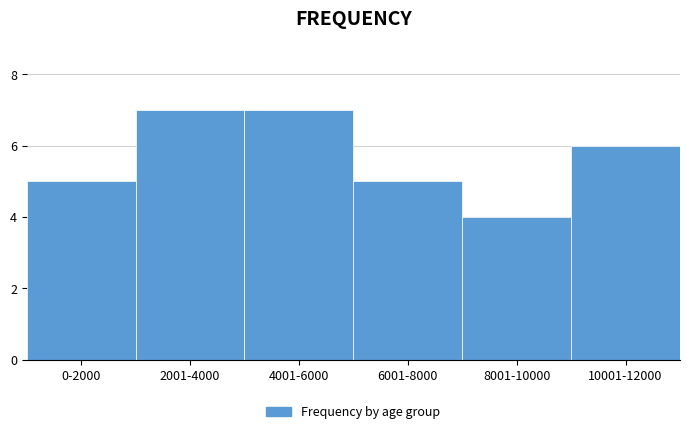

Reading left to right, extract all data points from this chart.

5	7	7	5	4	6